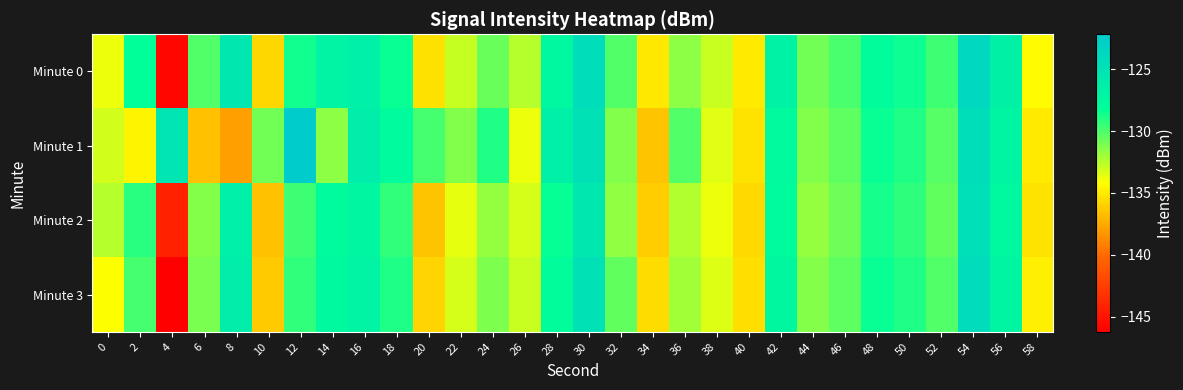

What is the total value across all series at 32?

-523.3